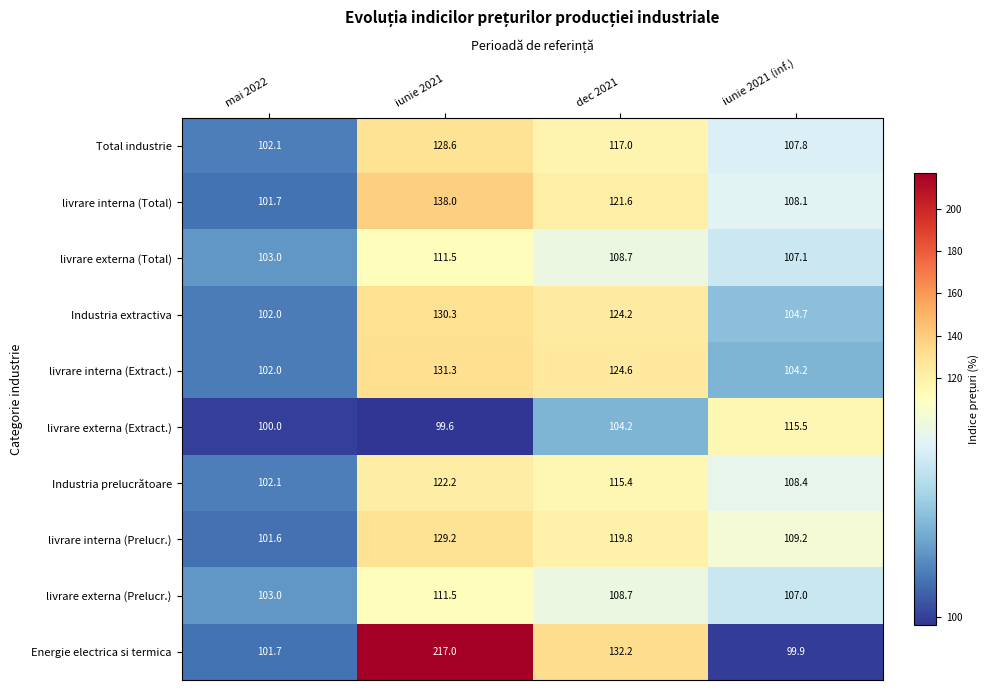

How many values in the Industria prelucrătoare series are below 115?

2